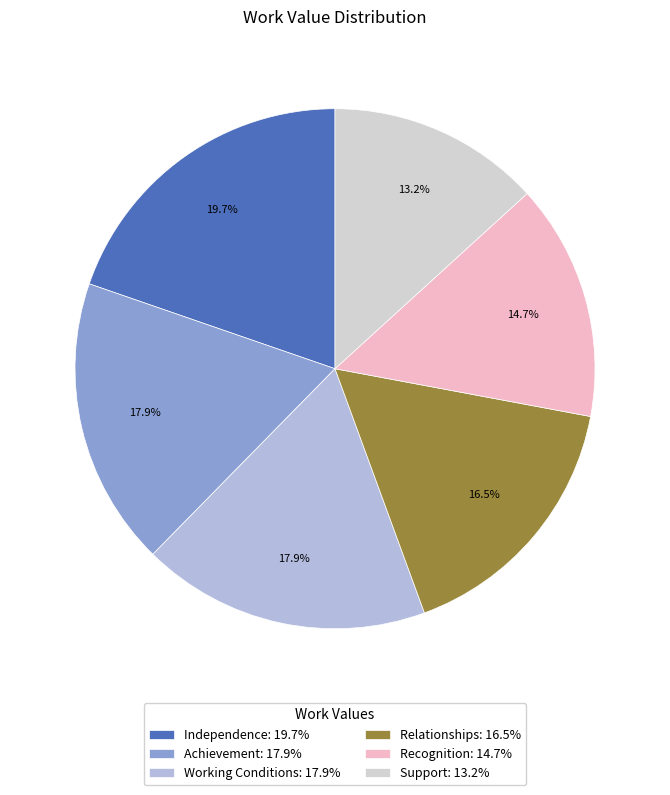

Which slice is the largest?

Independence